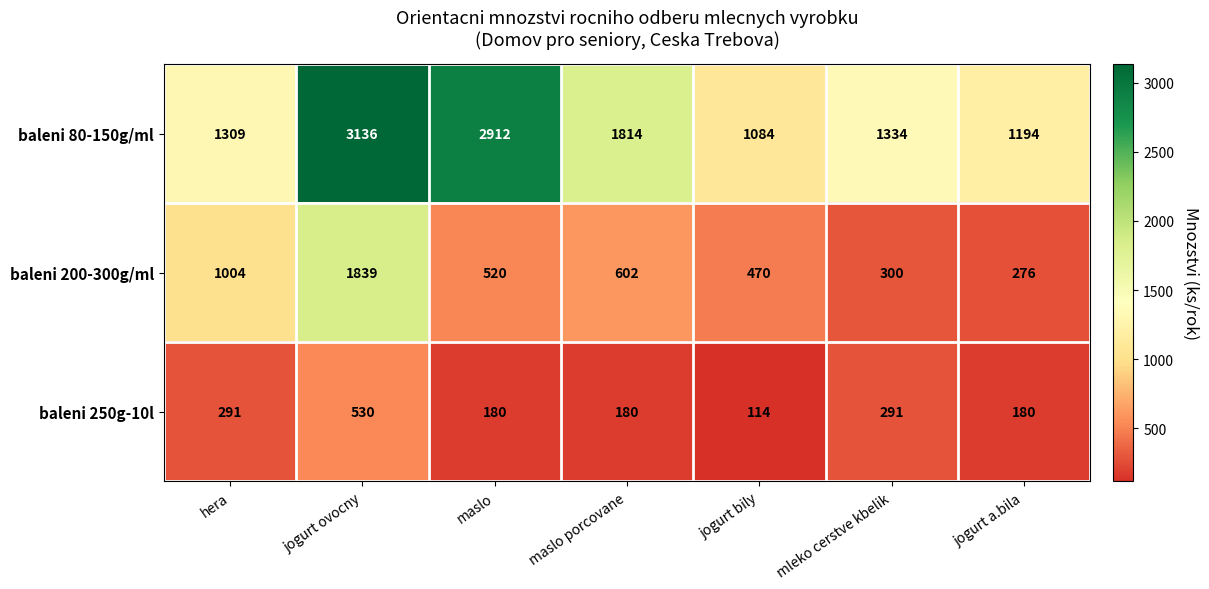

What is the difference between the baleni 250g-10l values at hera and maslo porcovane?

111